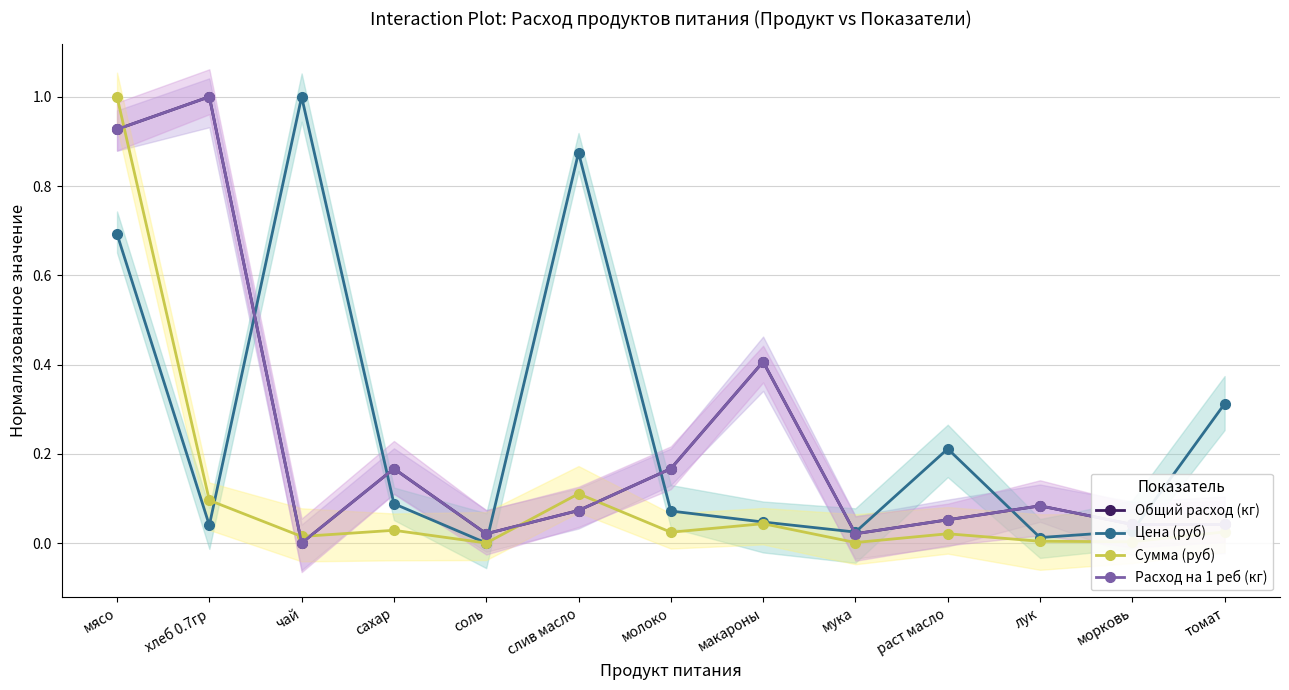

Reading left to right, list all the values displayed in this chart.

Общий расход (кг): 0.9	1.0	0.0	0.2	0.0	0.1	0.2	0.4	0.0	0.1	0.1	0.0	0.0
Цена (руб): 0.7	0.0	1.0	0.1	0.0	0.9	0.1	0.0	0.0	0.2	0.0	0.0	0.3
Сумма (руб): 1.0	0.1	0.0	0.0	0.0	0.1	0.0	0.0	0.0	0.0	0.0	0.0	0.0
Расход на 1 реб (кг): 0.9	1.0	0.0	0.2	0.0	0.1	0.2	0.4	0.0	0.1	0.1	0.0	0.0